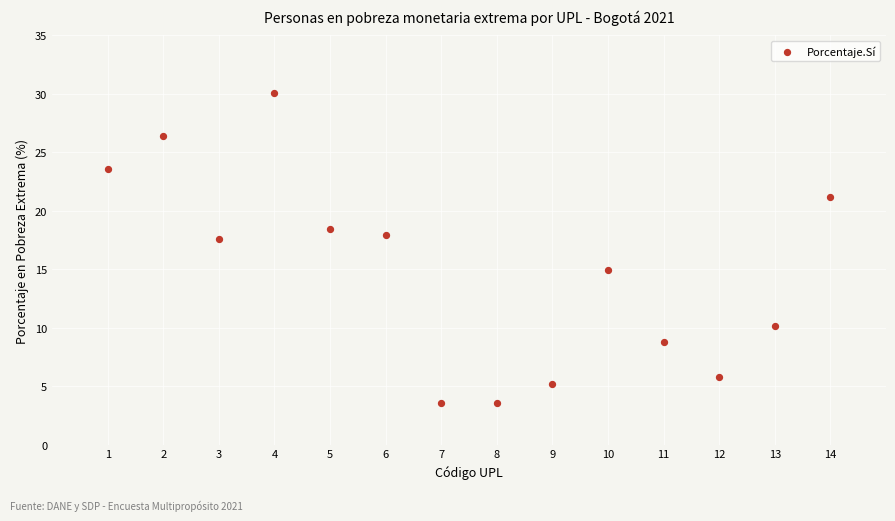

What Y value in the scatter plot is closest to 16?

14.9